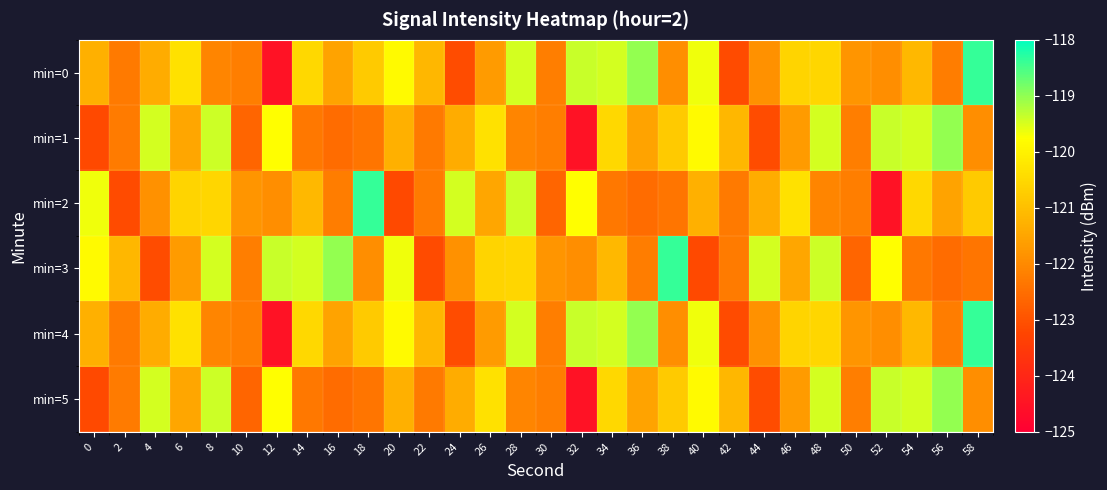

What is the difference between the highest and lowest values at 28?

2.7